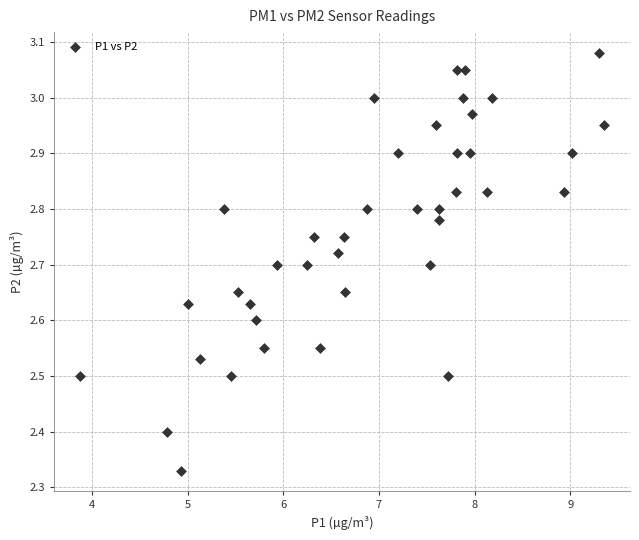

What is the range of X values (max minus min)?

5.5